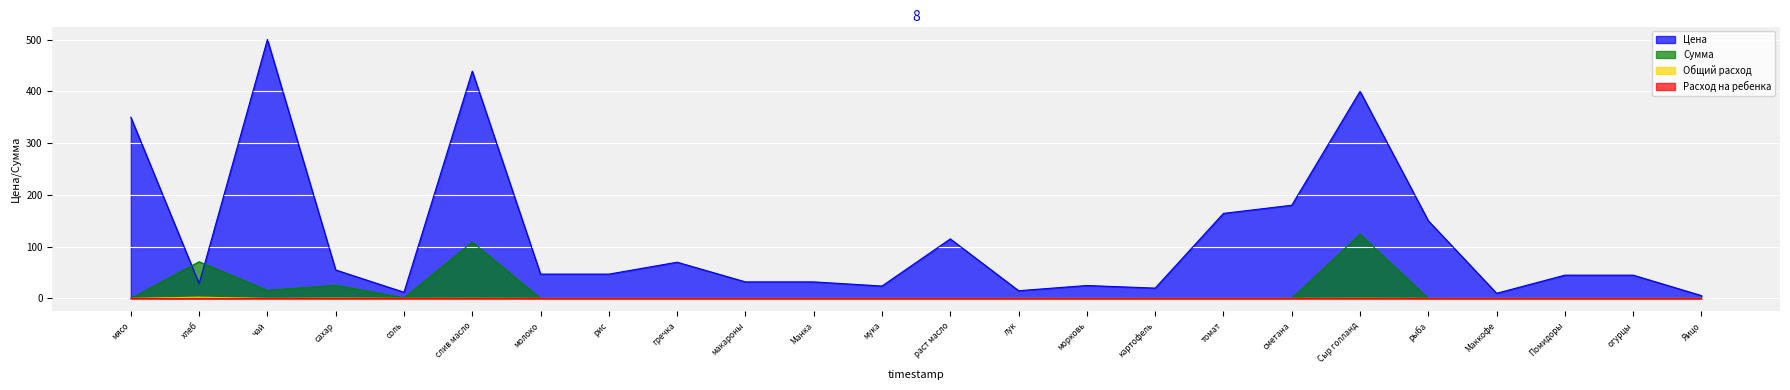

What is the label of the 1st point from the left?

мясо